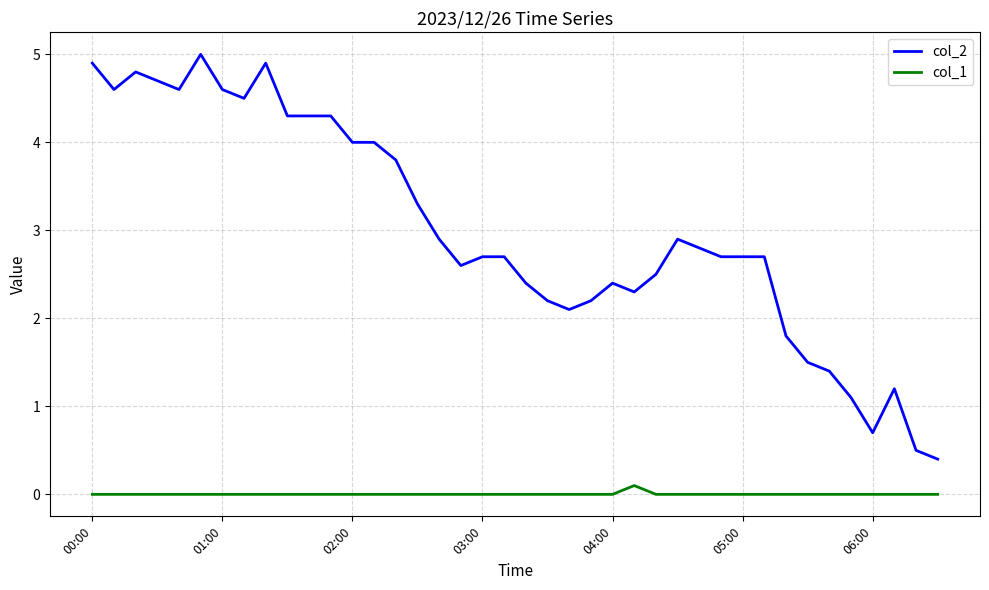

True or false: col_2 and col_1 intersect in this chart.

False